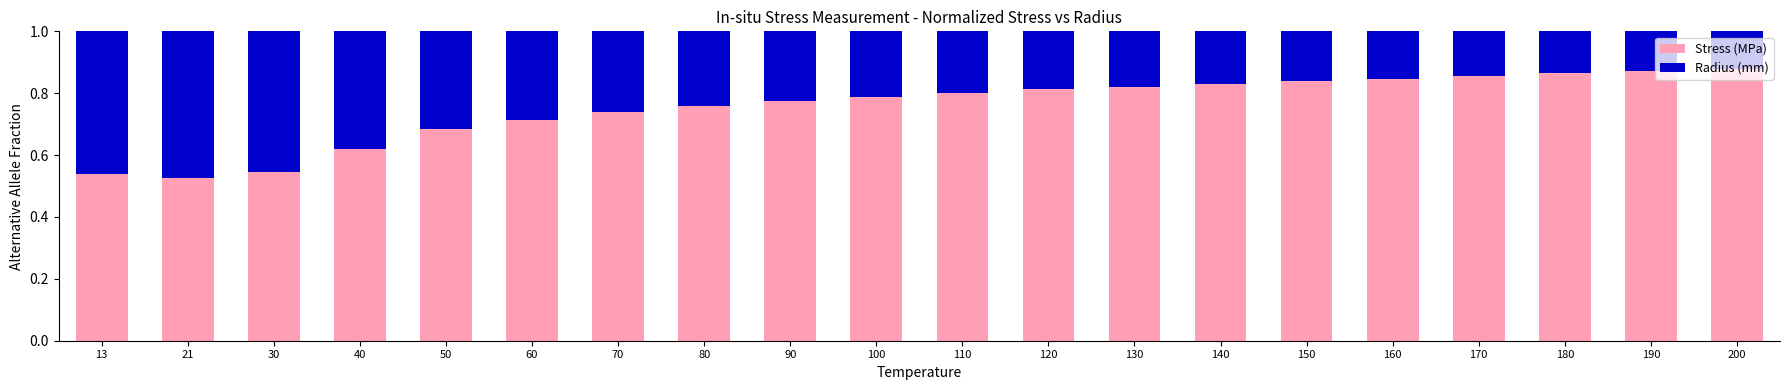

How many Stress (MPa) values are between 0 and 1?

20